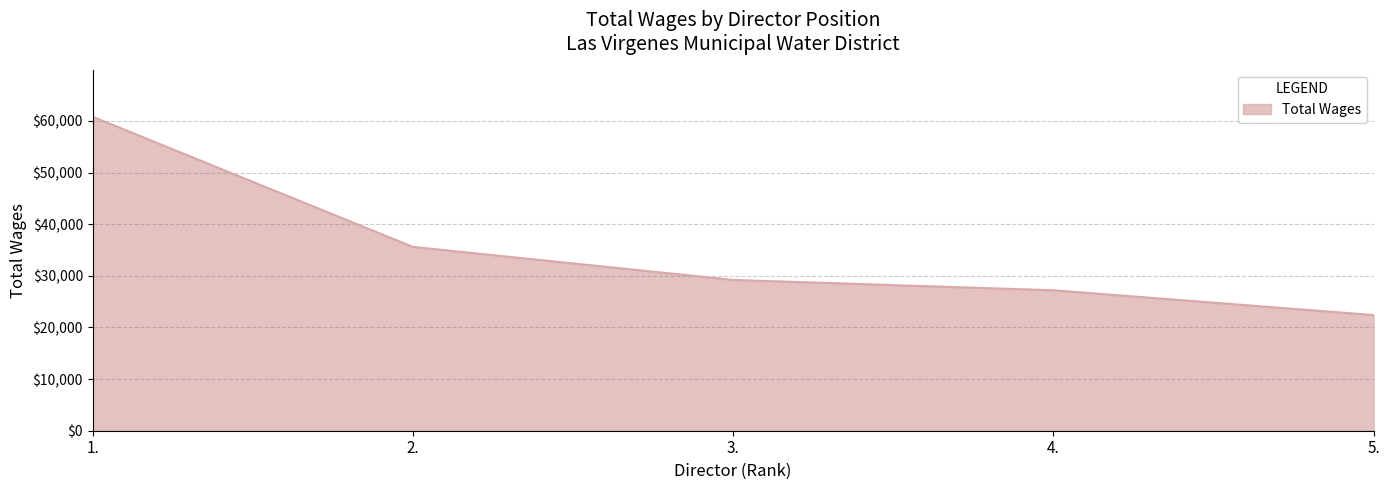

True or false: the data has more than 1 interior local peaks.

False